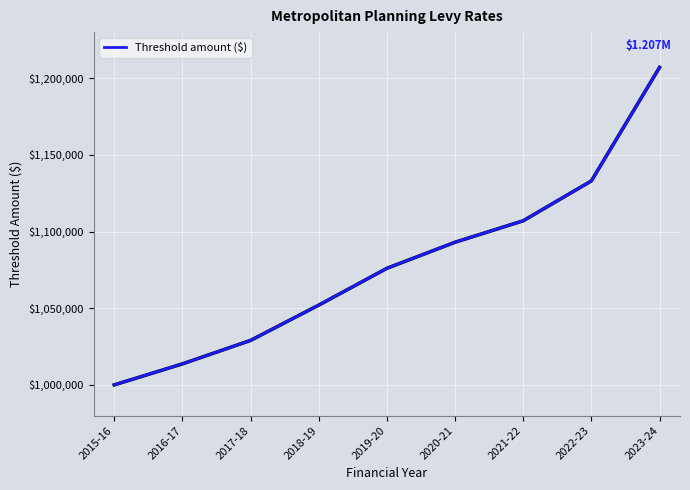

Reading left to right, what are all the values shown in this chart?

1000000.0	1013692.2	1029000.0	1052000.0	1076000.0	1093000.0	1107000.0	1133000.0	1207000.0